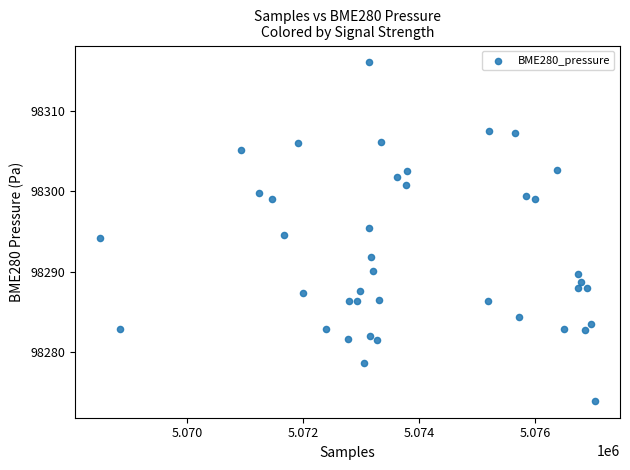

What is the range of X values (max minus min)?

8552.0